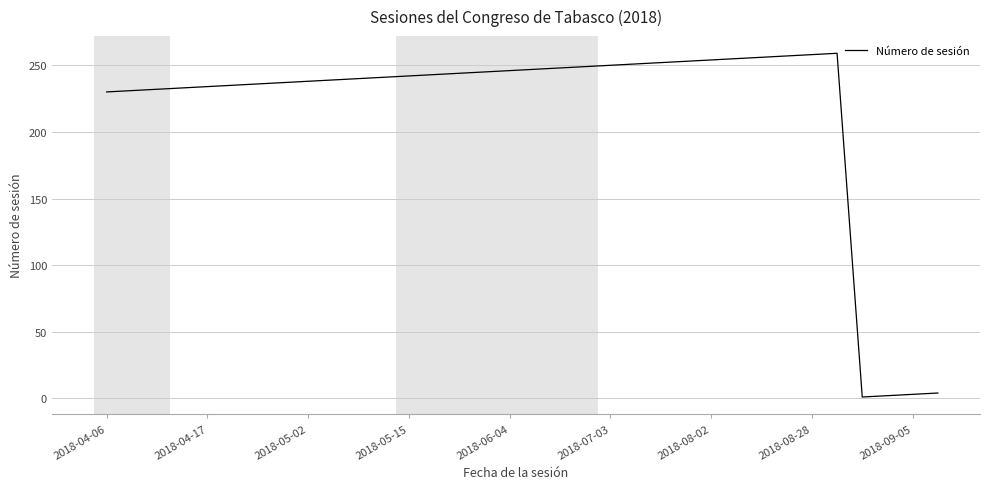

How many categories are shown in the chart?

34